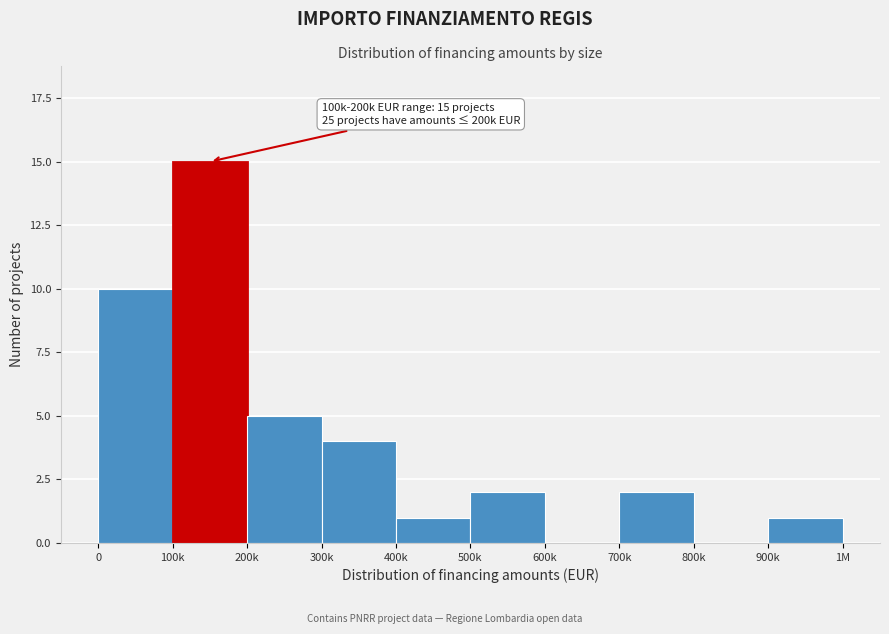

Reading left to right, transcribe all the data shown in this chart.

0=10	100k=15	200k=5	300k=4	400k=1	500k=2	600k=0	700k=2	800k=0	900k=1